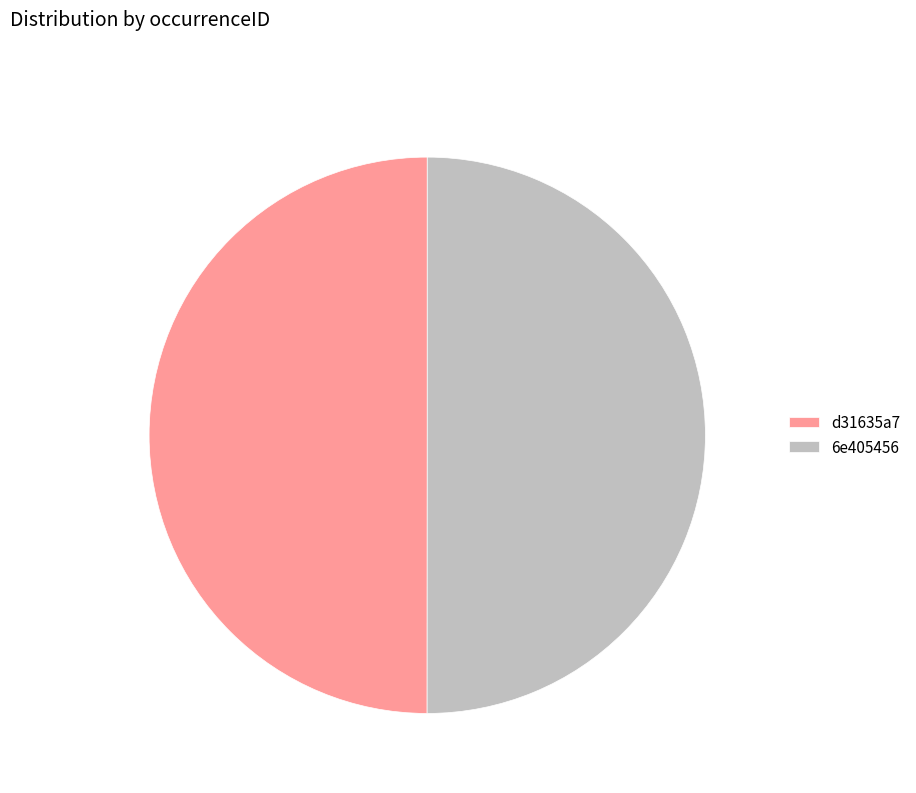

How many segments does this pie chart have?

2